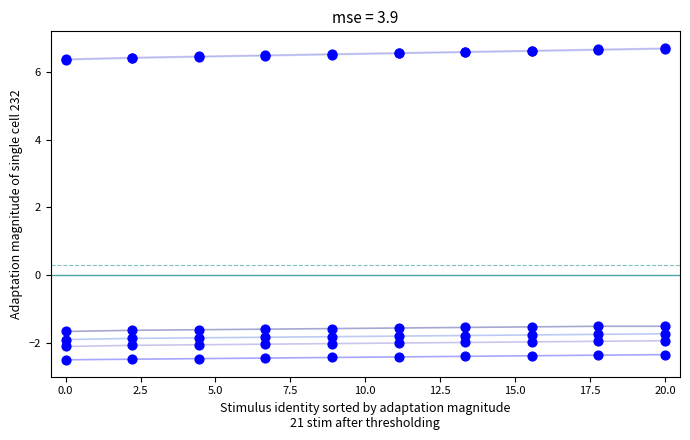

What is the greatest value displayed?

6.7